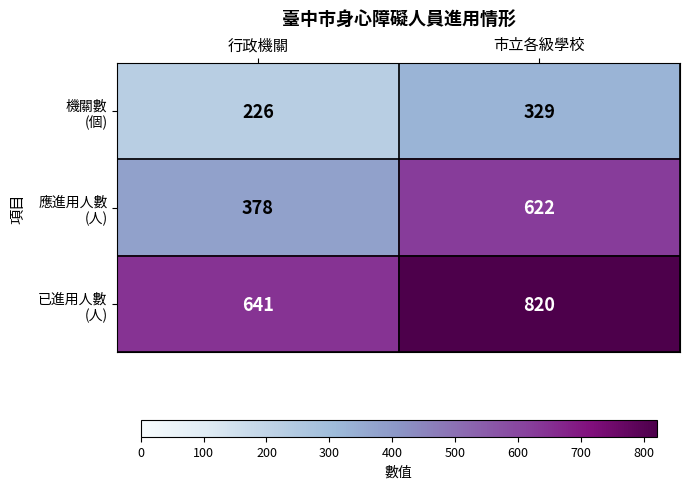

What is the spread (max minus min) of values at 行政機關?

415